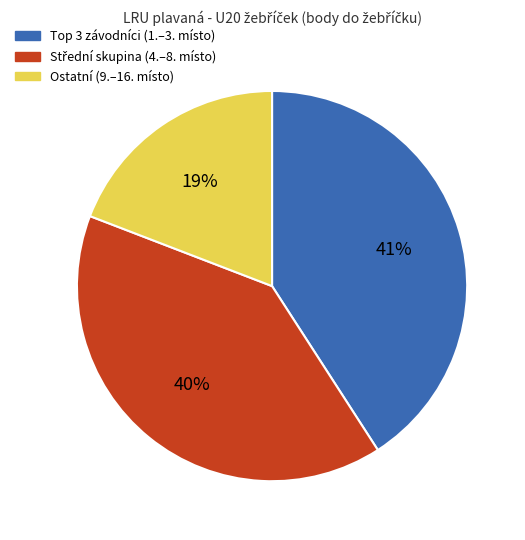

Which category has the smallest portion of the pie?

Ostatní (9.–16. místo)